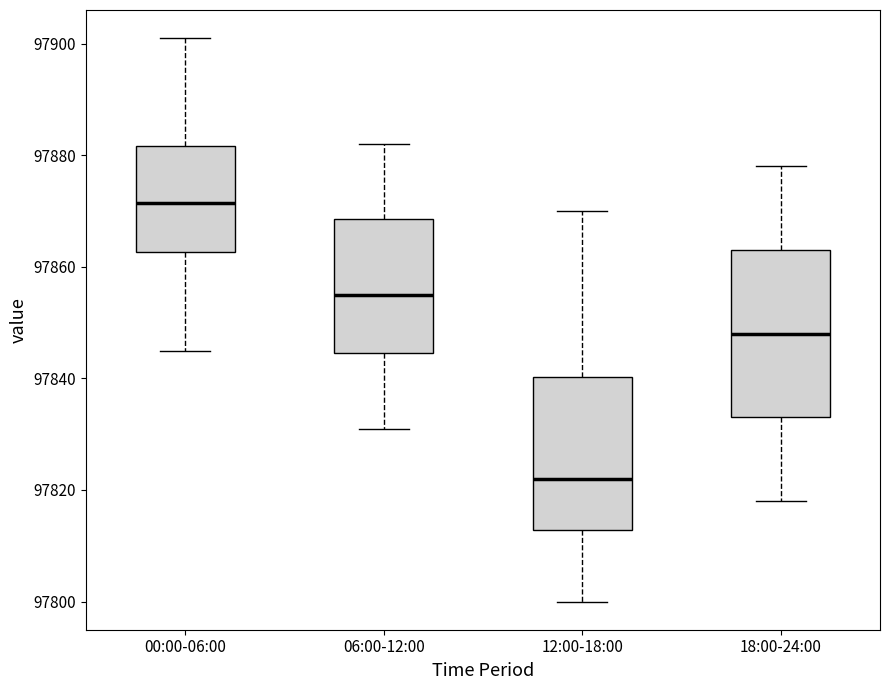

Where is the upper edge of the box for 12:00-18:00 on the y-axis? The values are not printed on the chart, so give them approximately, as read against the axis.

97840